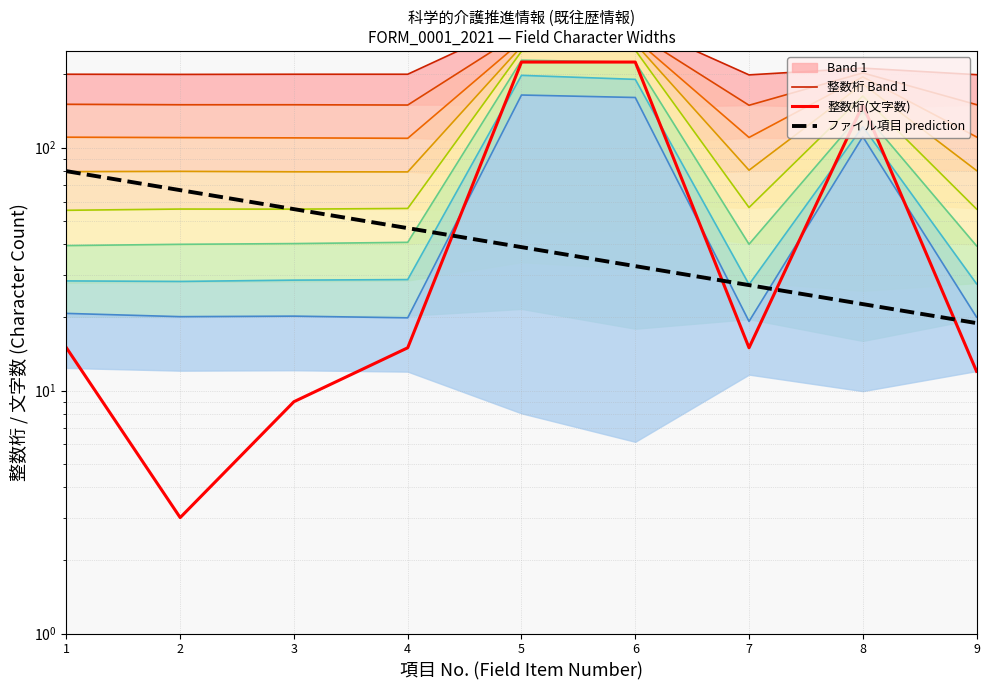

Does the chart display data point markers on the line(s)?

No